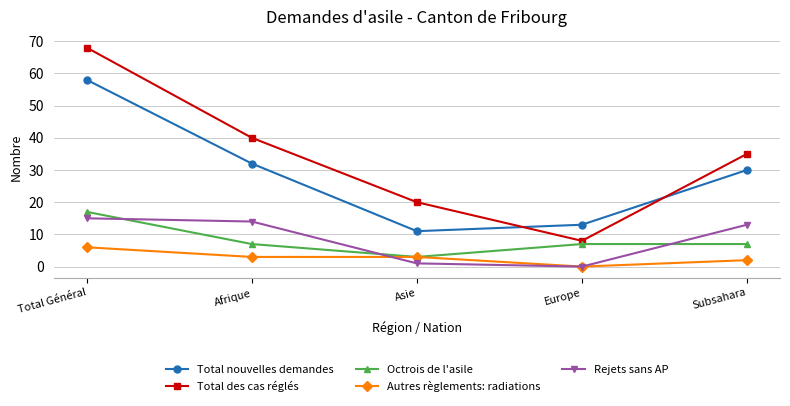

Which series has the widest spread of values?

Total des cas réglés